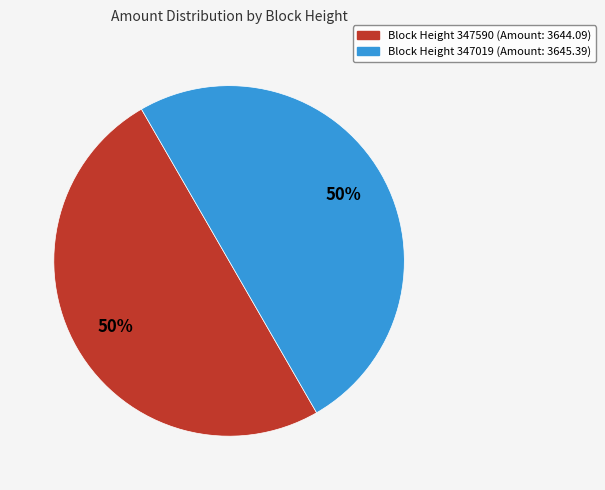

To the nearest percent, what is the average slice percentage?

50%